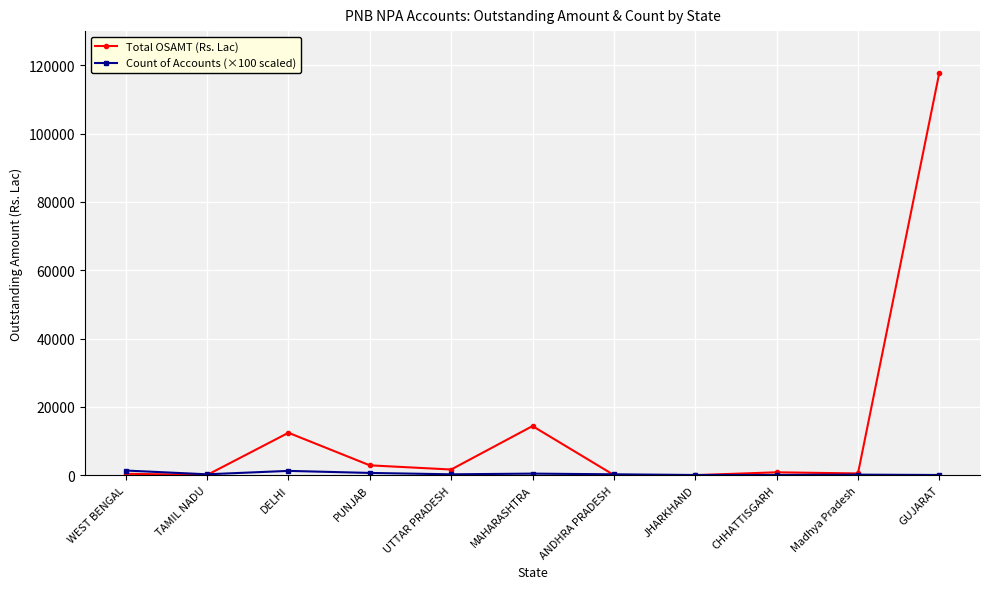

What is the label of the 9th point from the left?

CHHATTISGARH